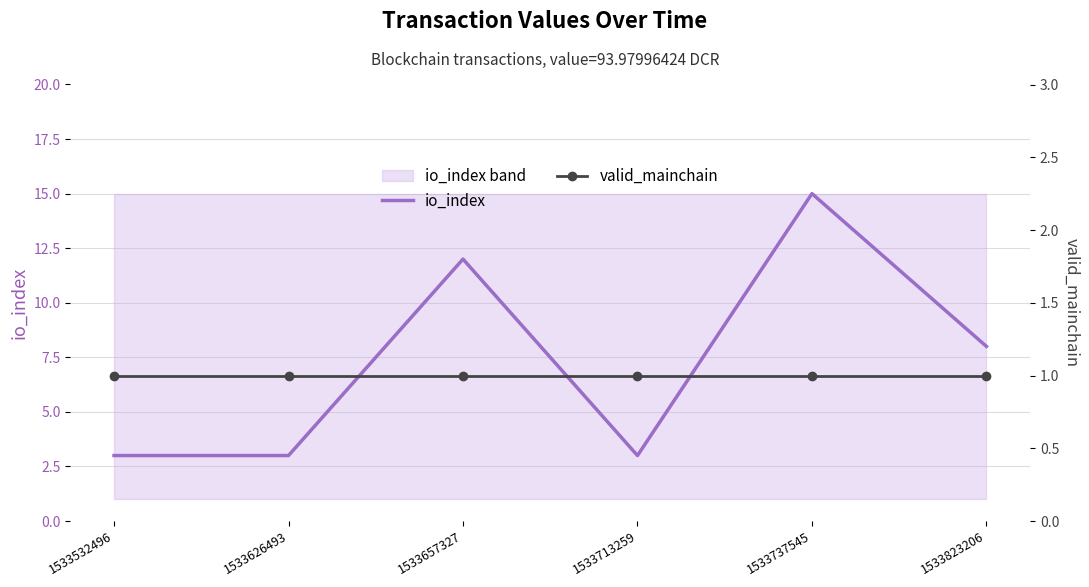

Which category has the highest value across all series?

1533737545